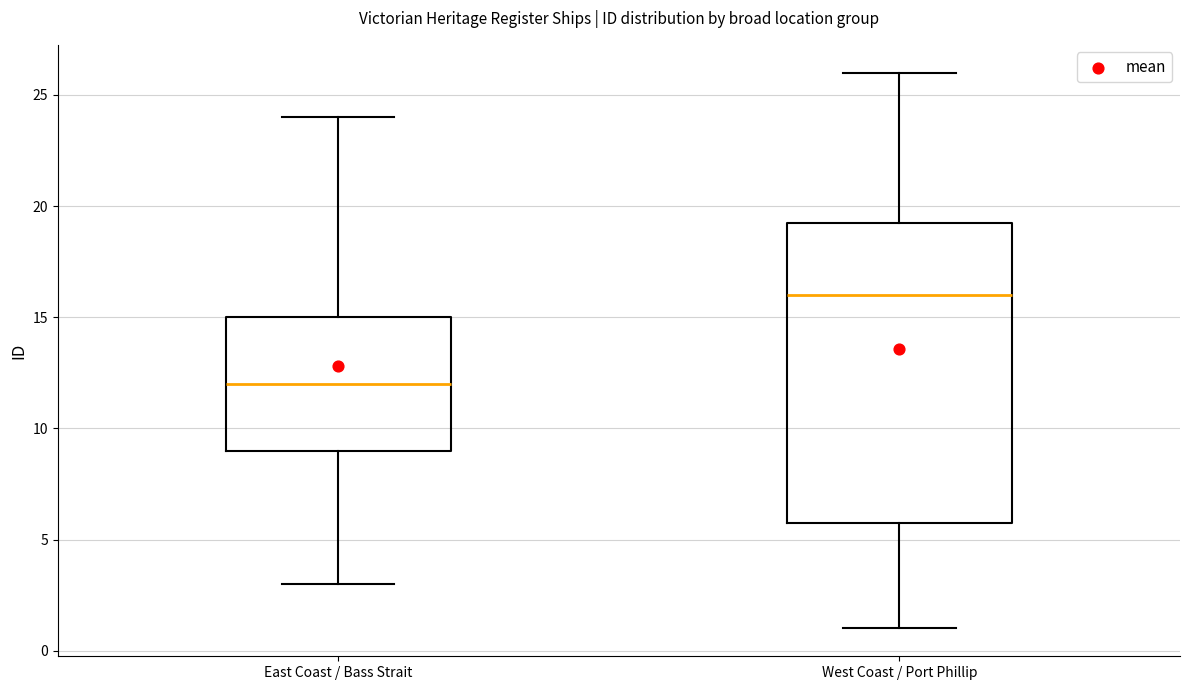

Which box is the tallest, from its lower edge to its upper edge?

West Coast / Port Phillip